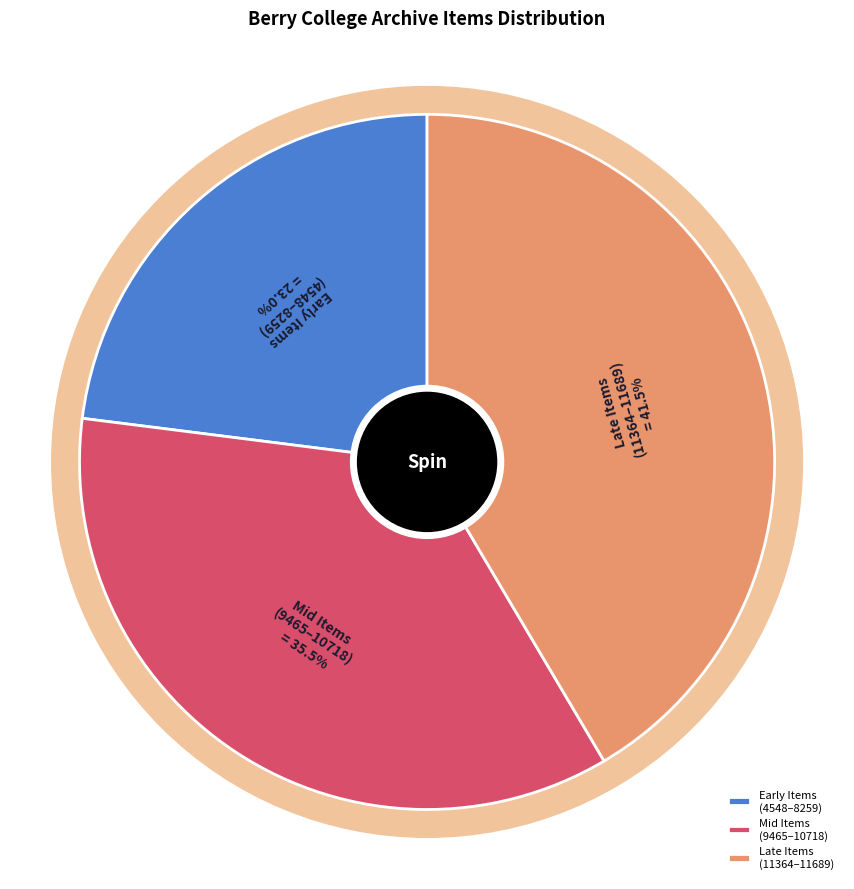

What is the ratio of the value at Item 9465 to the value at Item 4548?

2.1